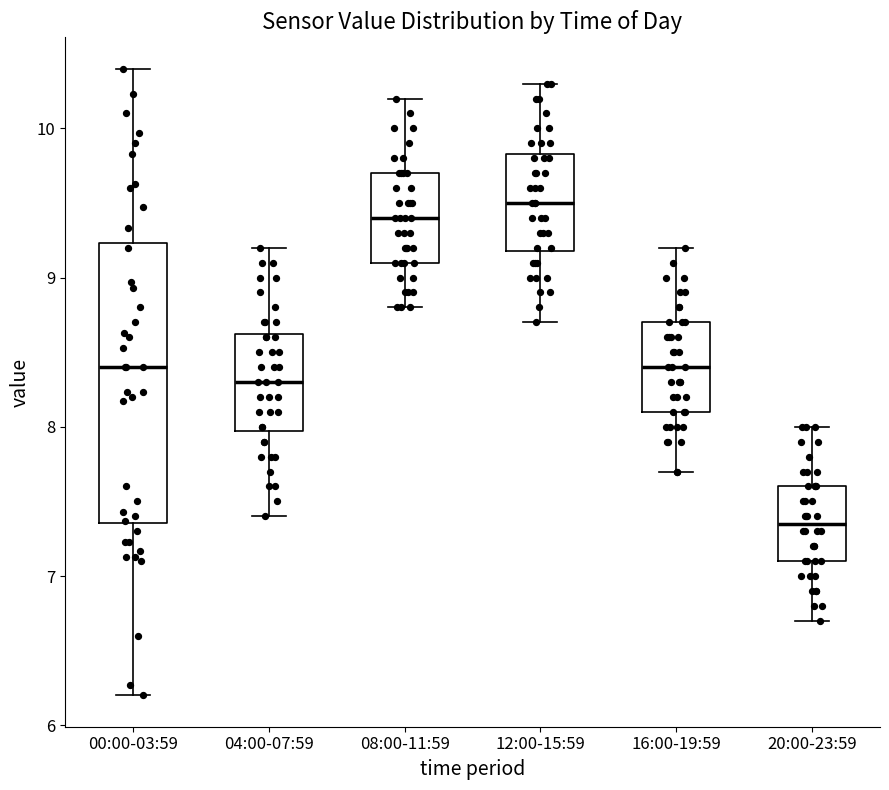

Comparing the boxes themselves (not the whiskers), which one is the tallest?

00:00-03:59